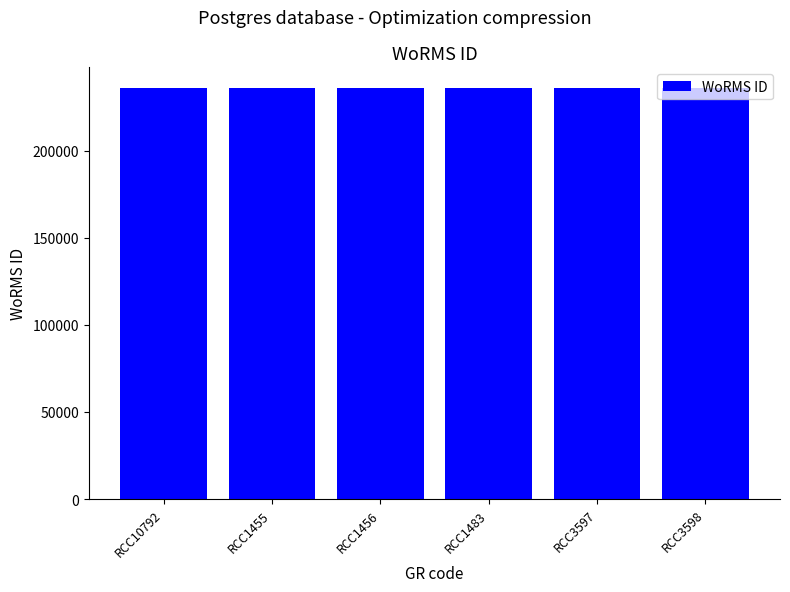

True or false: the data shows 235975 at RCC3597.

True